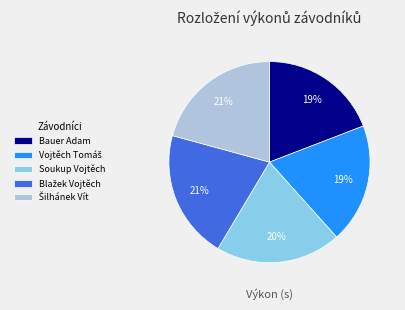

To the nearest percent, what is the combined percentage of Soukup Vojtěch and Bauer Adam?

39%